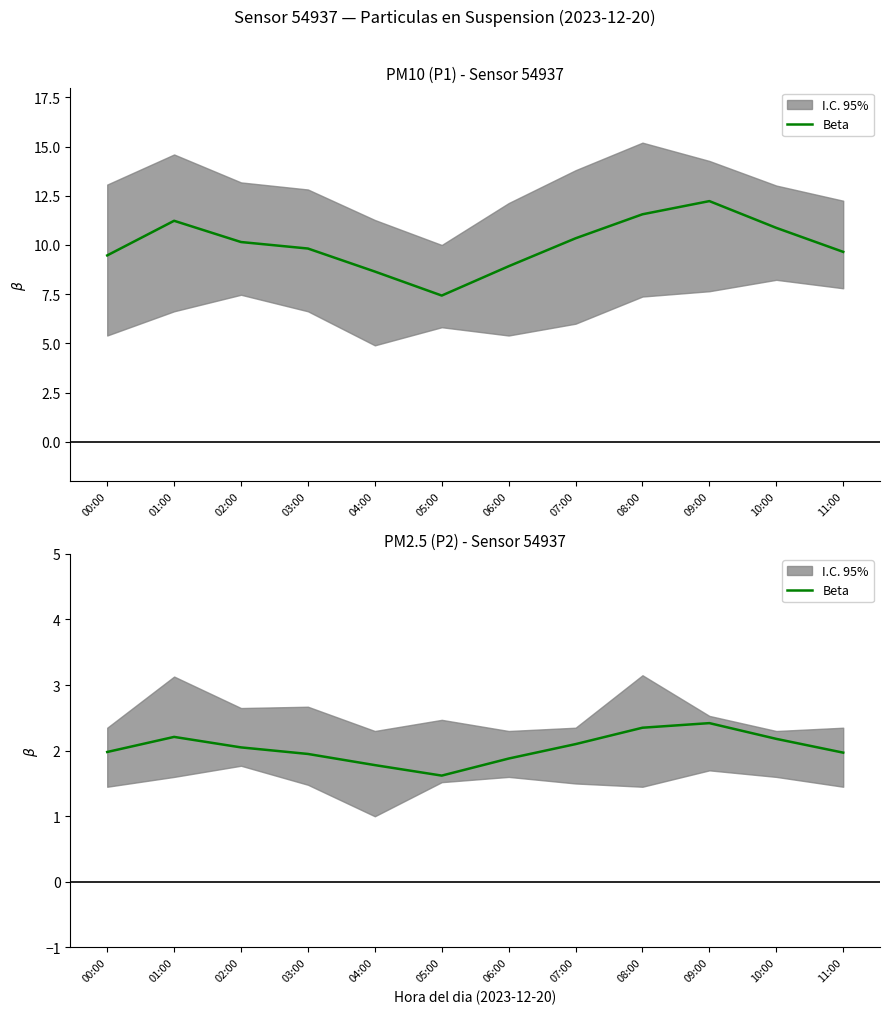

How many points are lower than both their immediate neighbors (excluding endpoints)?

1